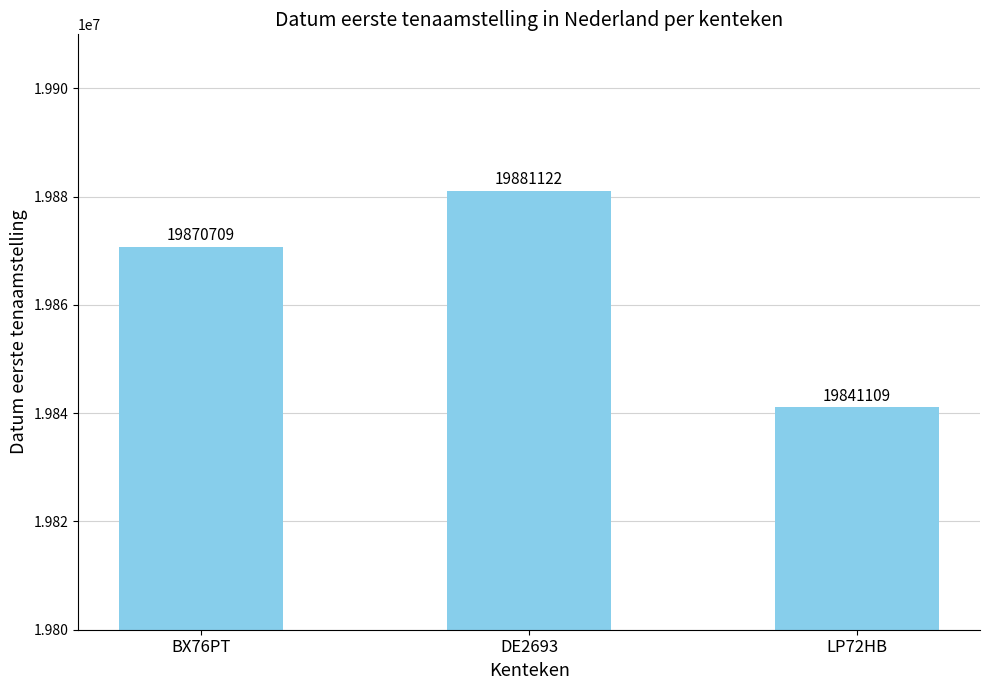

Is it true that the value at BX76PT is 7695903?

False